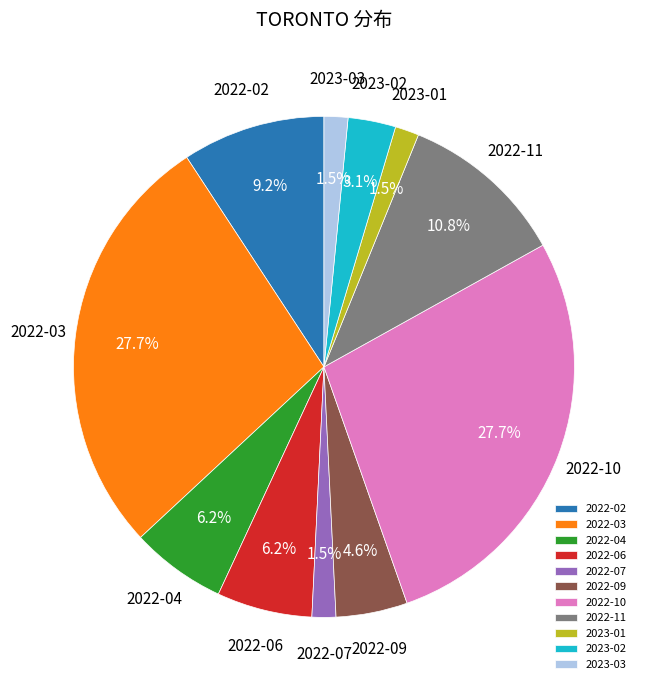

True or false: 2022-09 accounts for 5% of the total.

True